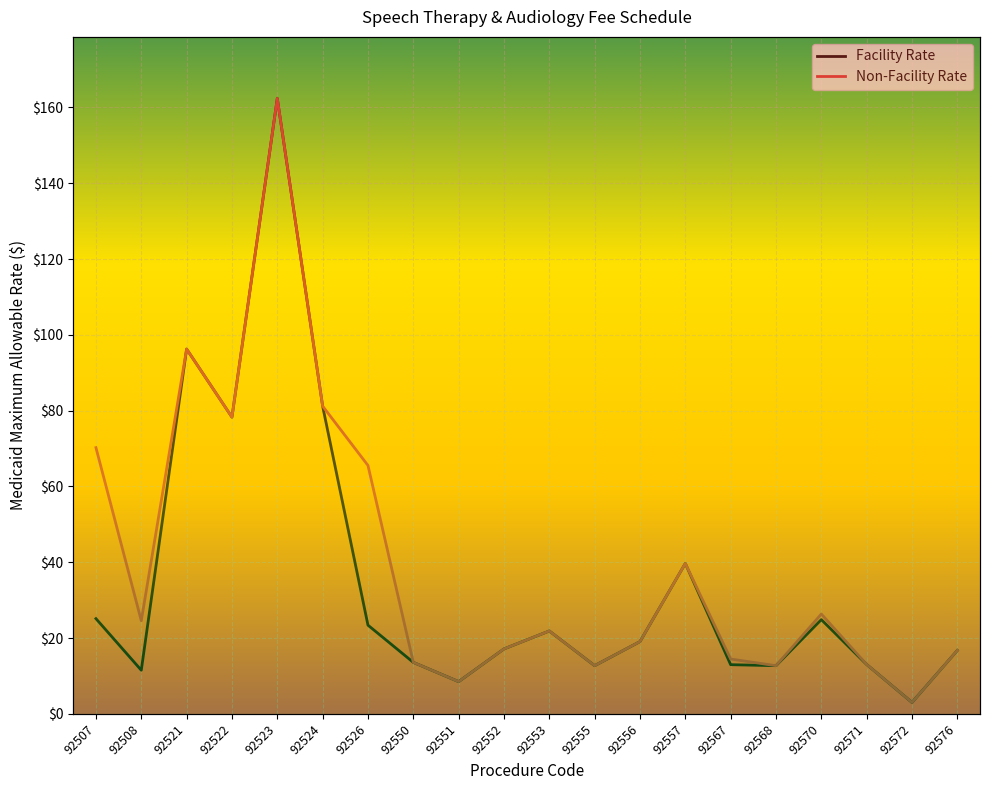

Between 92572 and 92526, which is larger?

92526